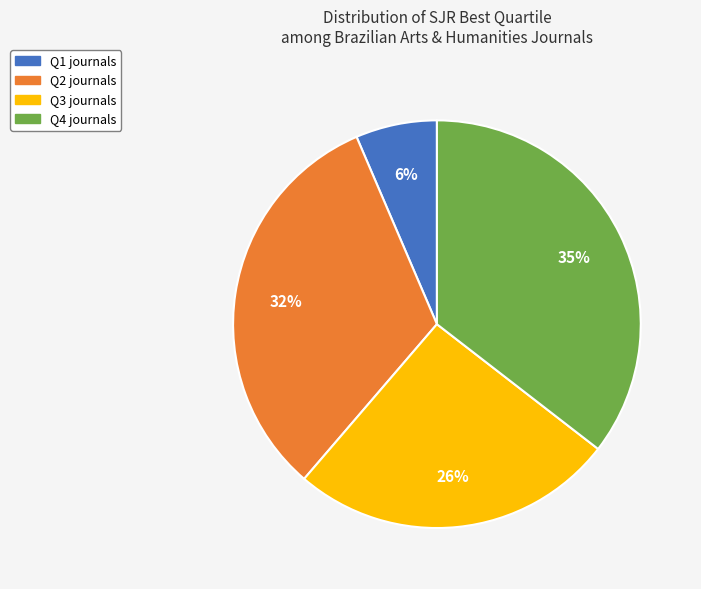

Combined, do Q4 and Q2 account for over 50%?

Yes